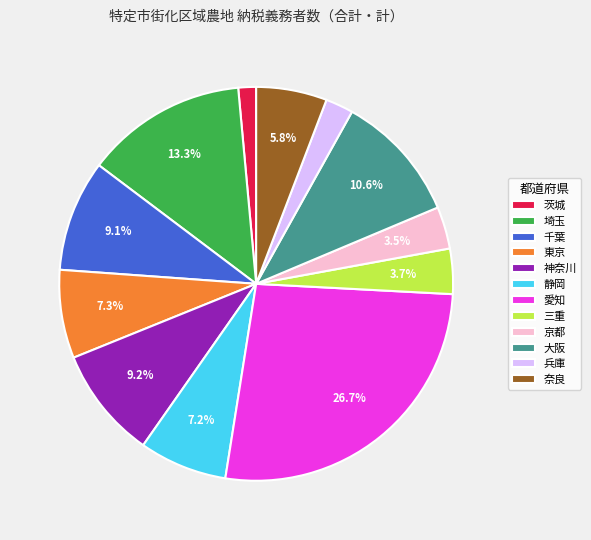

What percentage is NOT represented by 京都?

96.5%